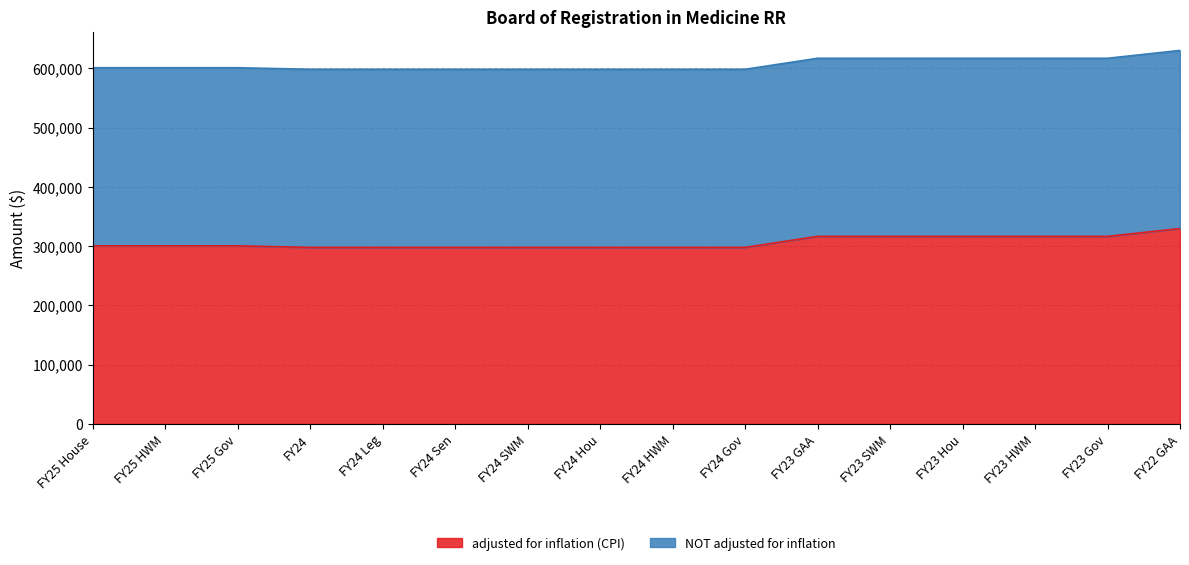

What is the sum of the values at FY25 Gov and FY23 Gov?

616990